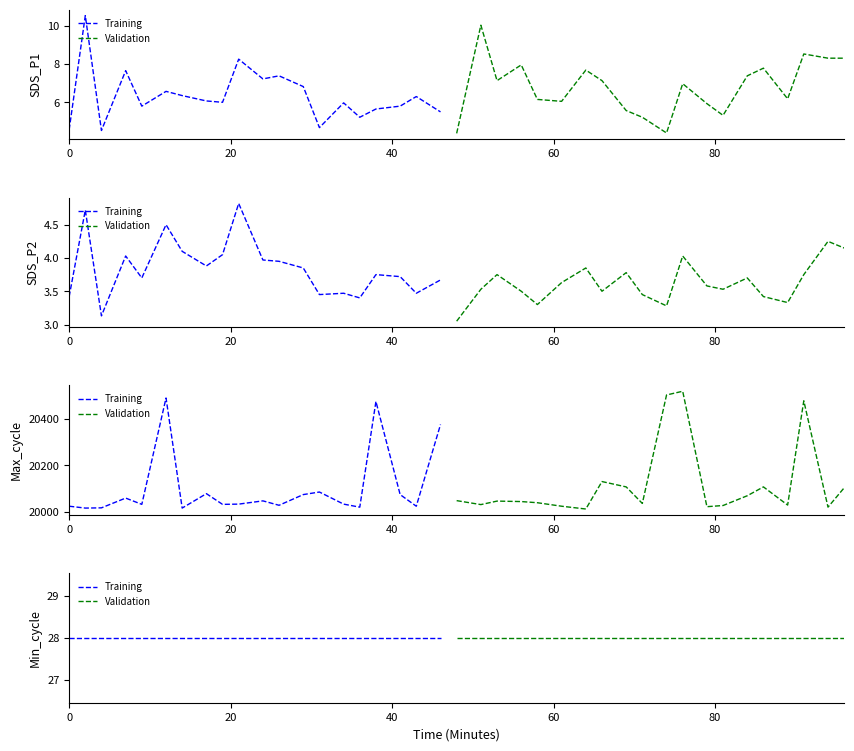

How many interior local peaks does the SDS_P1 series have?

13